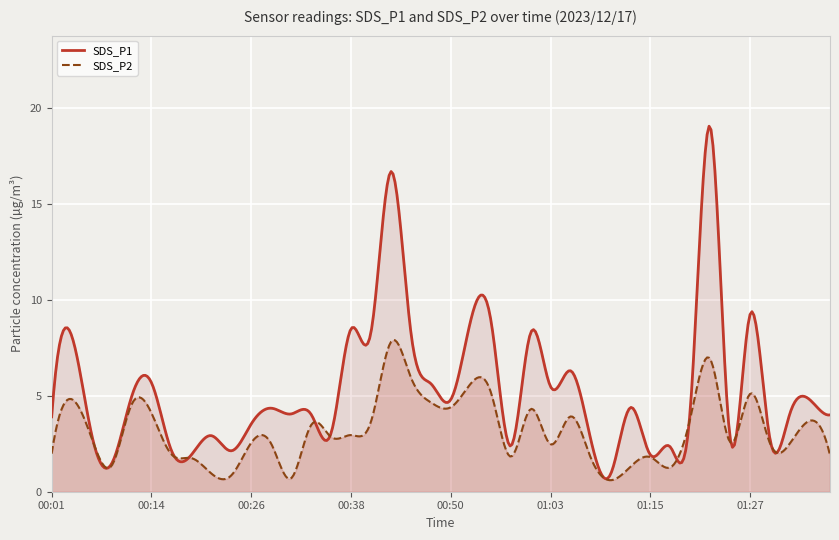

How many lines are shown in the chart?

2